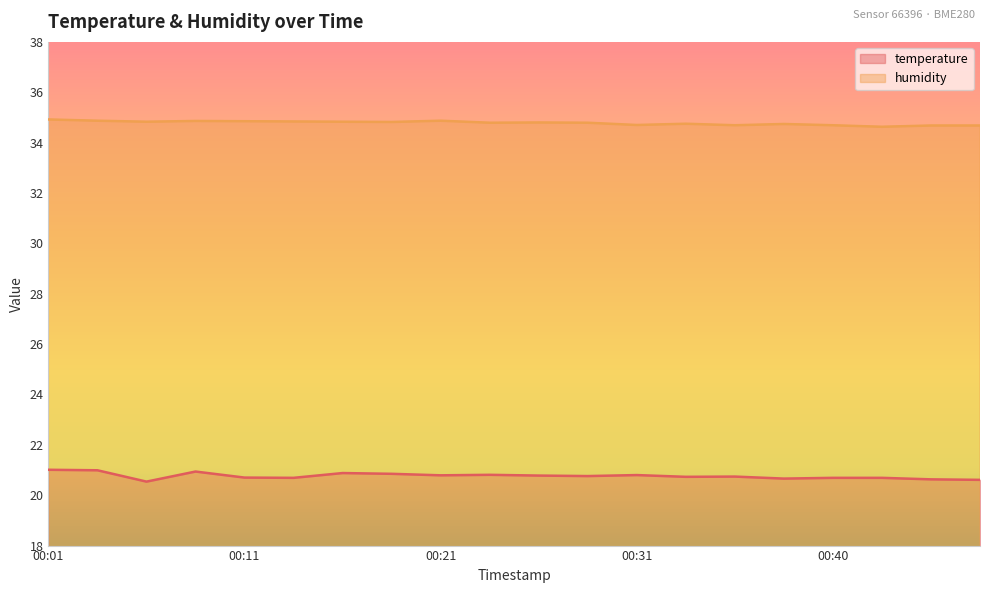

What is the value of the temperature point at the 9th from the left?

20.8